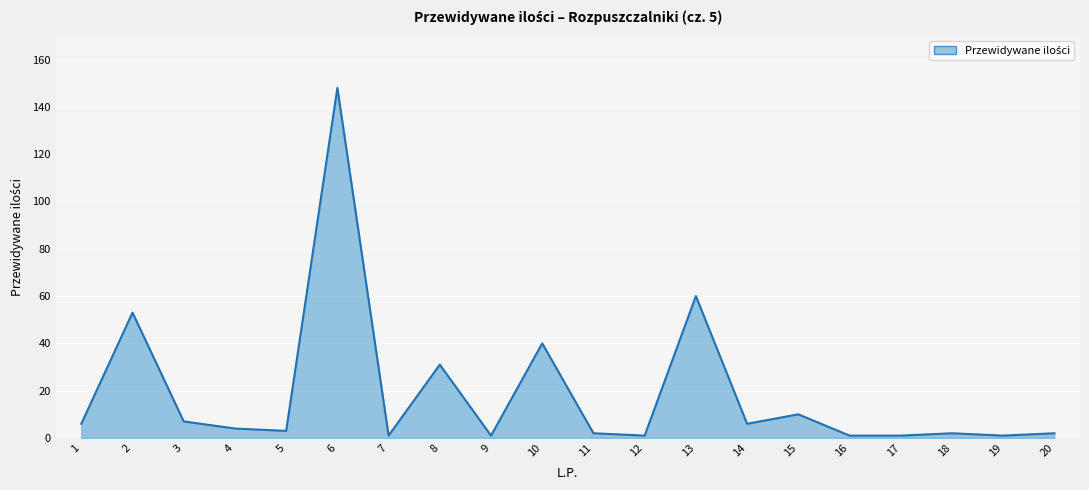

At which label does the data first exceed 4?

1